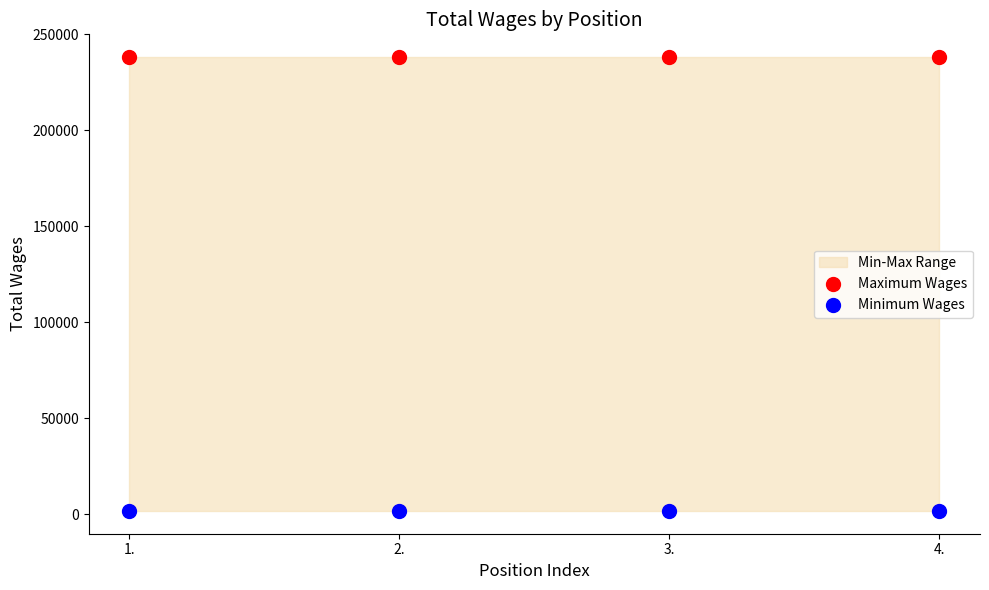

Across all data points, what is the average Y value?

119916